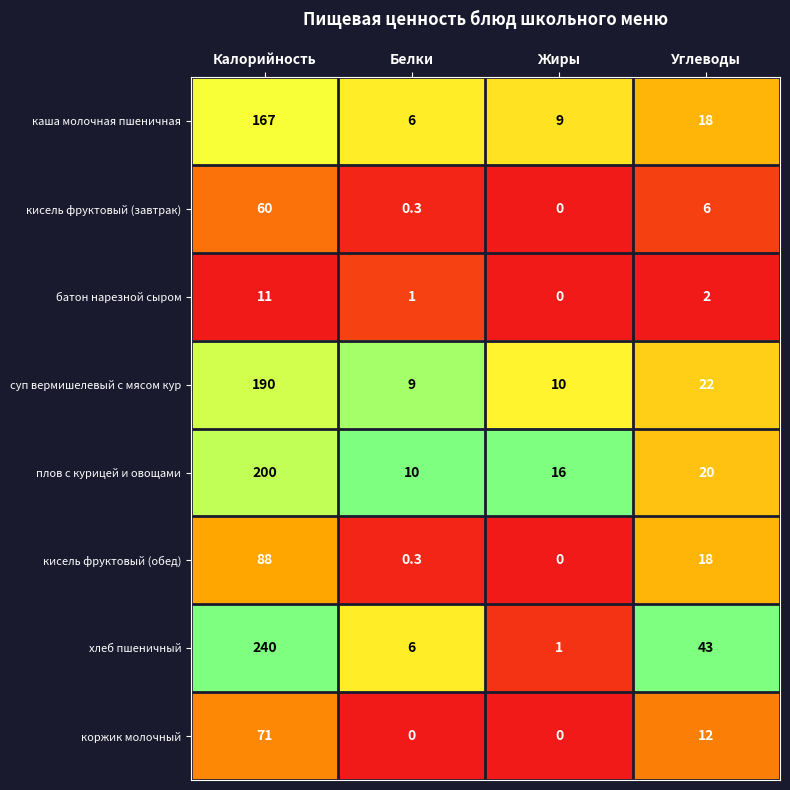

What is the difference between the maximum and minimum values in the коржик молочный series?

71.0